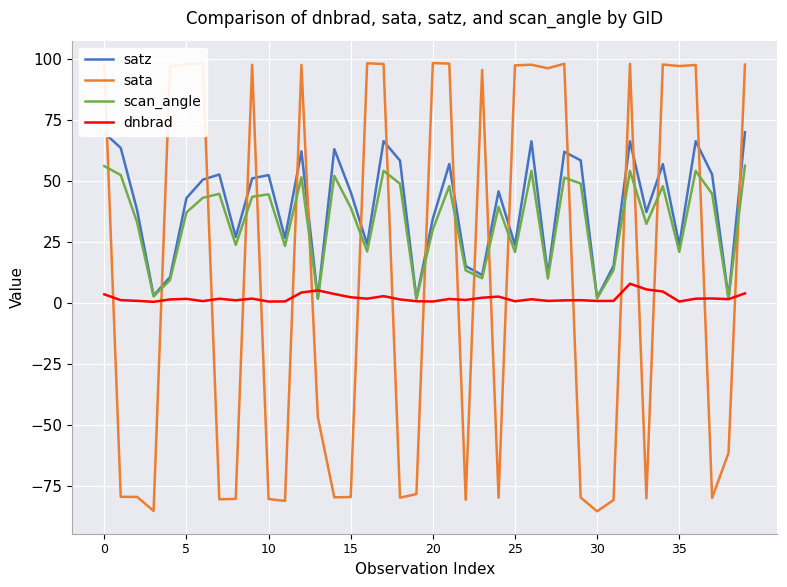

List the series in order of their overall mean, highest first.

satz, scan_angle, sata, dnbrad